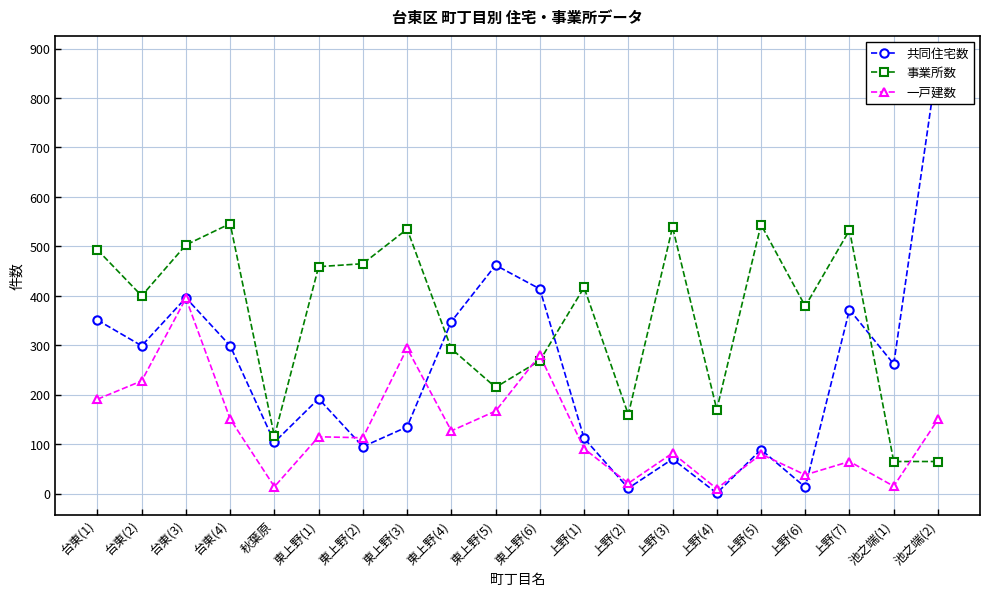

True or false: 事業所数 has more than 1 points higher than both neighbors.

True